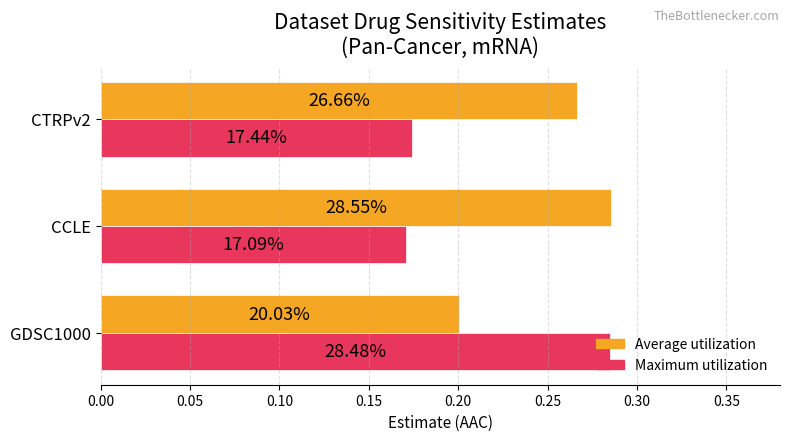

What are all the series names shown in the legend?

Average utilization, Maximum utilization